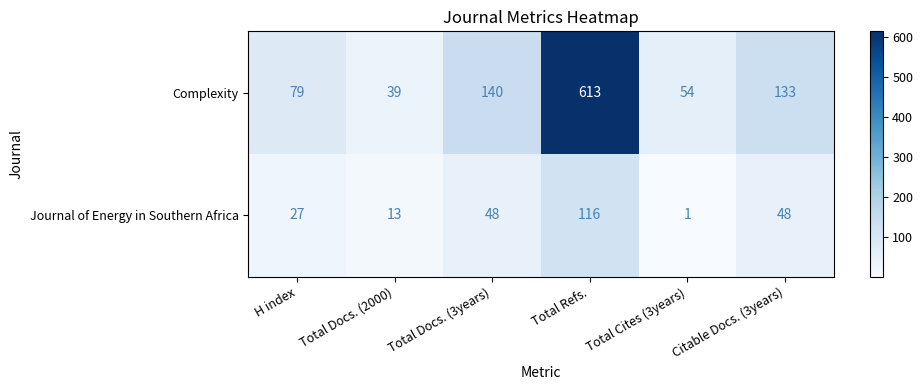

What is the spread (max minus min) of values at H index?

52